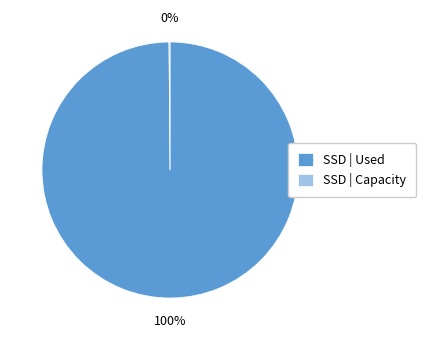

To the nearest percent, what is the difference between the largest and smallest slice percentages?

100%